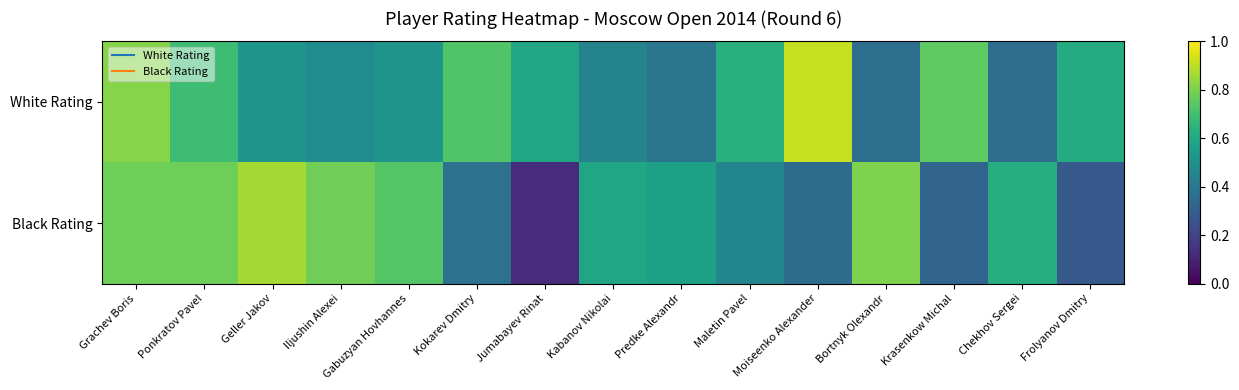

Which series has the largest total across all categories?

White Rating